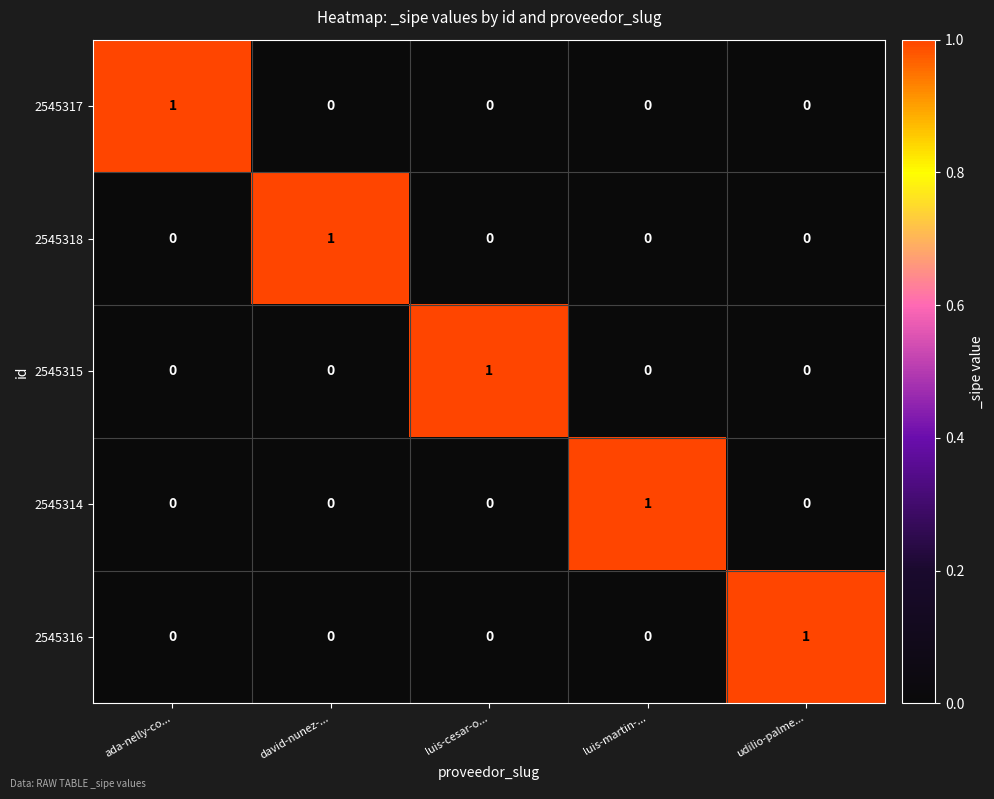

Reading right to left, extract all data points from this chart.

2545317: udilio-palme...=0	luis-martin-...=0	luis-cesar-o...=0	david-nunez-...=0	ada-nelly-co...=1
2545318: udilio-palme...=0	luis-martin-...=0	luis-cesar-o...=0	david-nunez-...=1	ada-nelly-co...=0
2545315: udilio-palme...=0	luis-martin-...=0	luis-cesar-o...=1	david-nunez-...=0	ada-nelly-co...=0
2545314: udilio-palme...=0	luis-martin-...=1	luis-cesar-o...=0	david-nunez-...=0	ada-nelly-co...=0
2545316: udilio-palme...=1	luis-martin-...=0	luis-cesar-o...=0	david-nunez-...=0	ada-nelly-co...=0